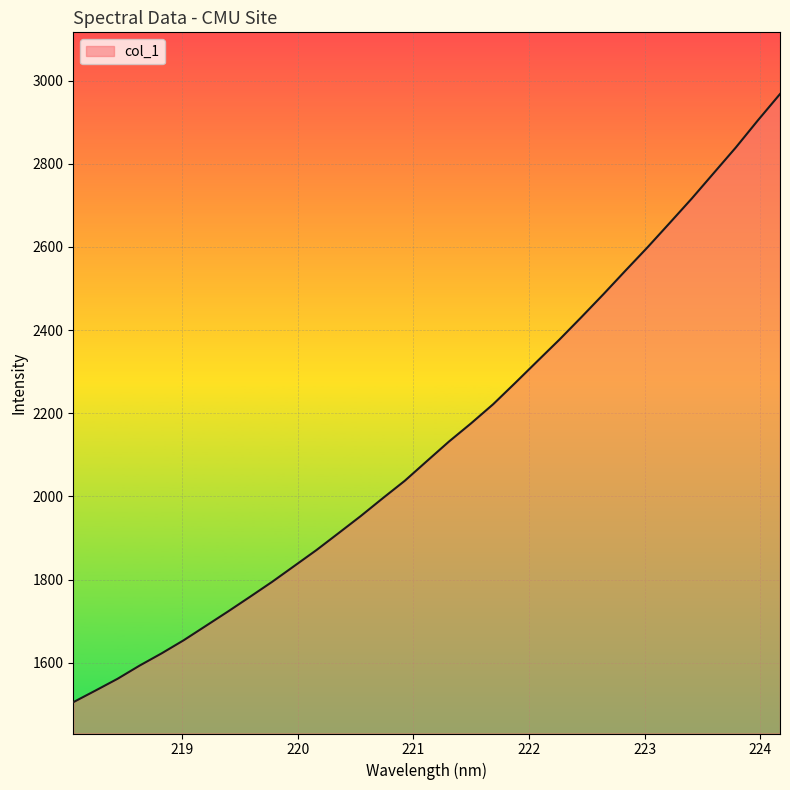

What is the minimum value shown in the chart?

1505.3